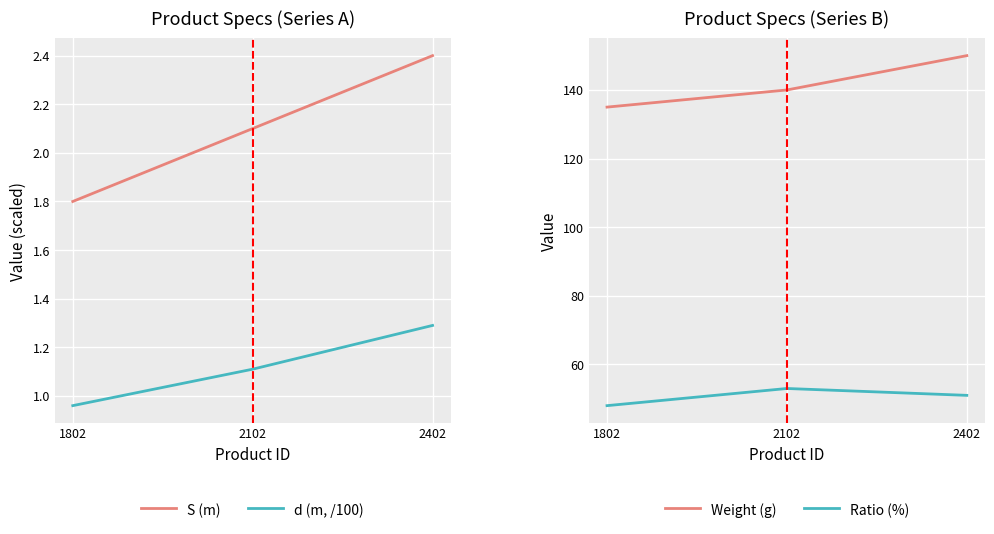

What is the spread (max minus min) of values at 2402?

148.7